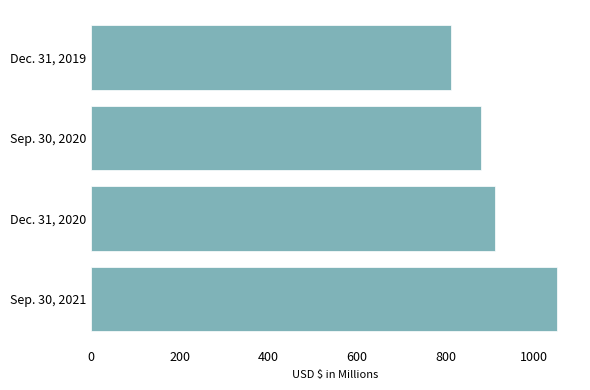

Are the bars grouped side by side (vs. stacked)?

No